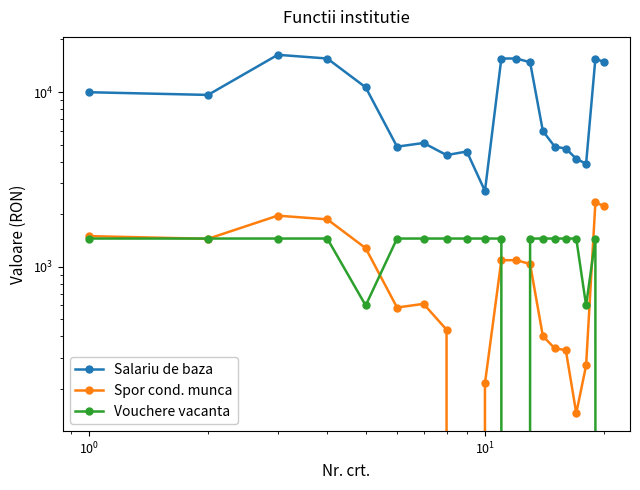

What is the sum of all Vouchere vacanta values?

24400